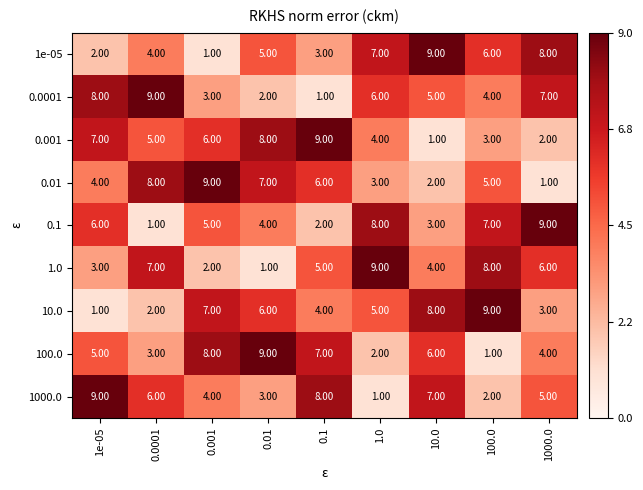

What is the spread (max minus min) of values at 0.0001?

8